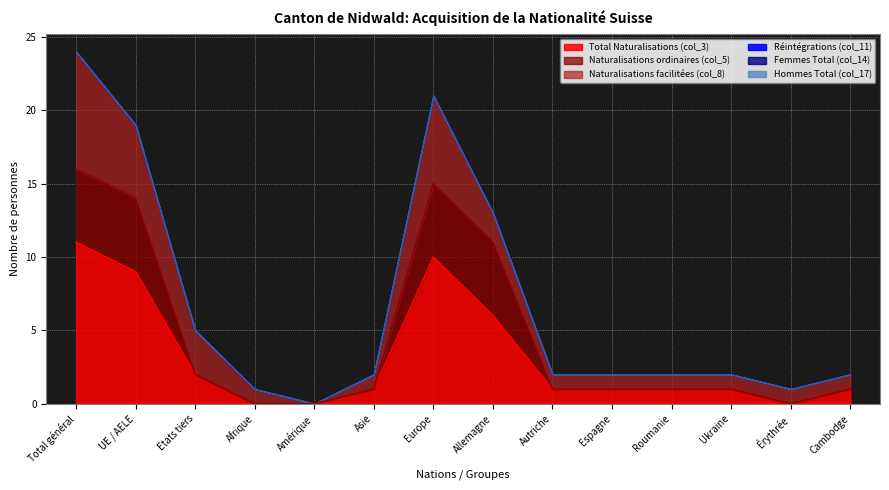

Reading left to right, what are all the values shown in this chart?

Total Naturalisations (col_3): Total général=11	UE / AELE=9	Etats tiers=2	Afrique=0	Amérique=0	Asie=1	Europe=10	Allemagne=6	Autriche=1	Espagne=1	Roumanie=1	Ukraine=1	Érythrée=0	Cambodge=1
Naturalisations ordinaires (col_5): Total général=5	UE / AELE=5	Etats tiers=0	Afrique=0	Amérique=0	Asie=0	Europe=5	Allemagne=5	Autriche=0	Espagne=0	Roumanie=0	Ukraine=0	Érythrée=0	Cambodge=0
Naturalisations facilitées (col_8): Total général=8	UE / AELE=5	Etats tiers=3	Afrique=1	Amérique=0	Asie=1	Europe=6	Allemagne=2	Autriche=1	Espagne=1	Roumanie=1	Ukraine=1	Érythrée=1	Cambodge=1
Réintégrations (col_11): Total général=0	UE / AELE=0	Etats tiers=0	Afrique=0	Amérique=0	Asie=0	Europe=0	Allemagne=0	Autriche=0	Espagne=0	Roumanie=0	Ukraine=0	Érythrée=0	Cambodge=0
Femmes Total (col_14): Total général=0	UE / AELE=0	Etats tiers=0	Afrique=0	Amérique=0	Asie=0	Europe=0	Allemagne=0	Autriche=0	Espagne=0	Roumanie=0	Ukraine=0	Érythrée=0	Cambodge=0
Hommes Total (col_17): Total général=0	UE / AELE=0	Etats tiers=0	Afrique=0	Amérique=0	Asie=0	Europe=0	Allemagne=0	Autriche=0	Espagne=0	Roumanie=0	Ukraine=0	Érythrée=0	Cambodge=0